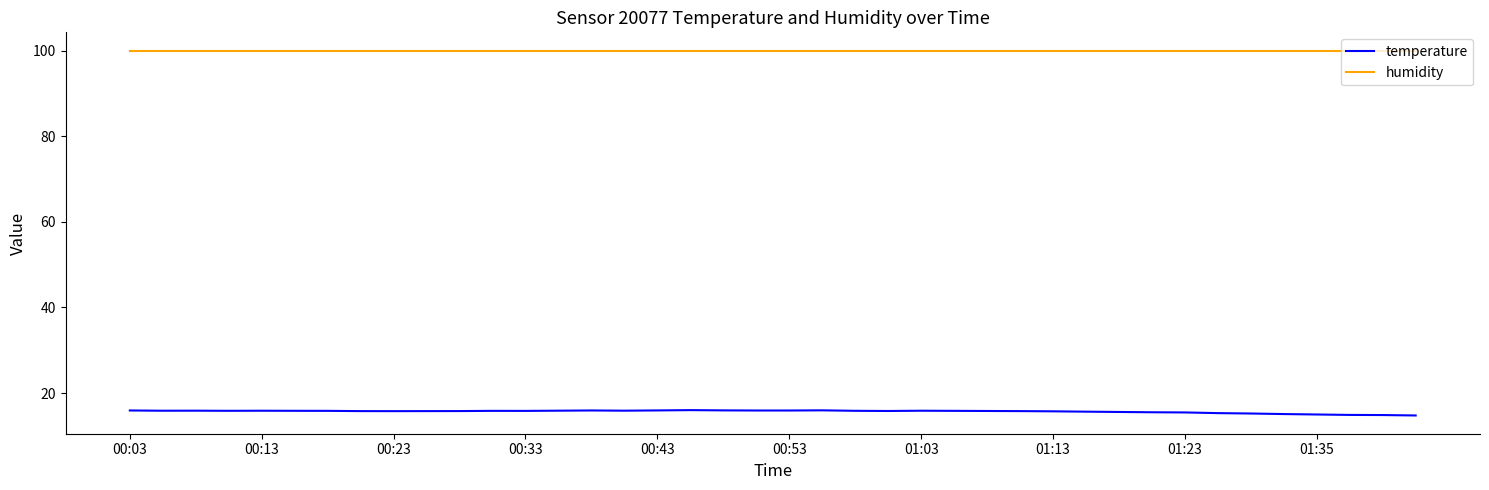

What is the greatest value displayed?

100.0